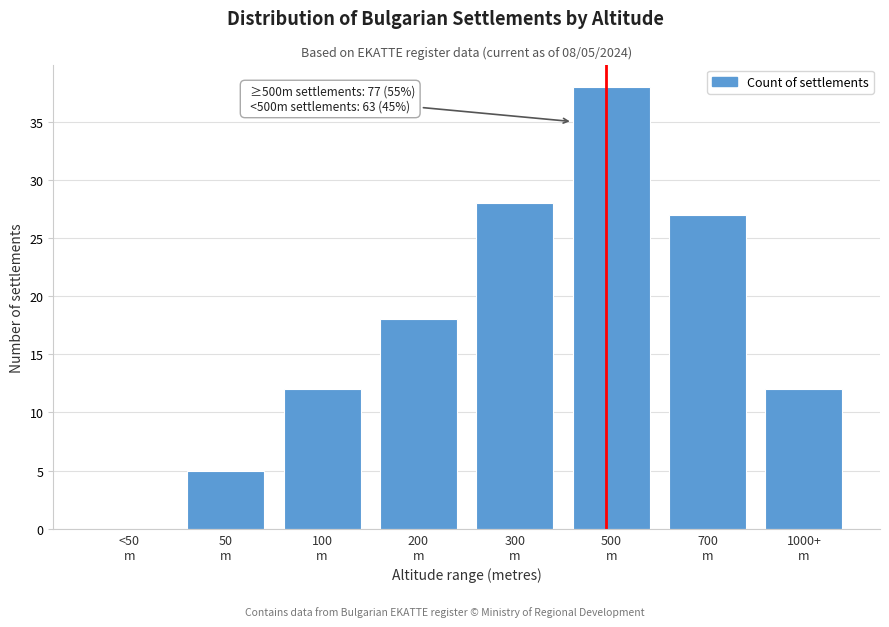

What is the sum of all values?

140